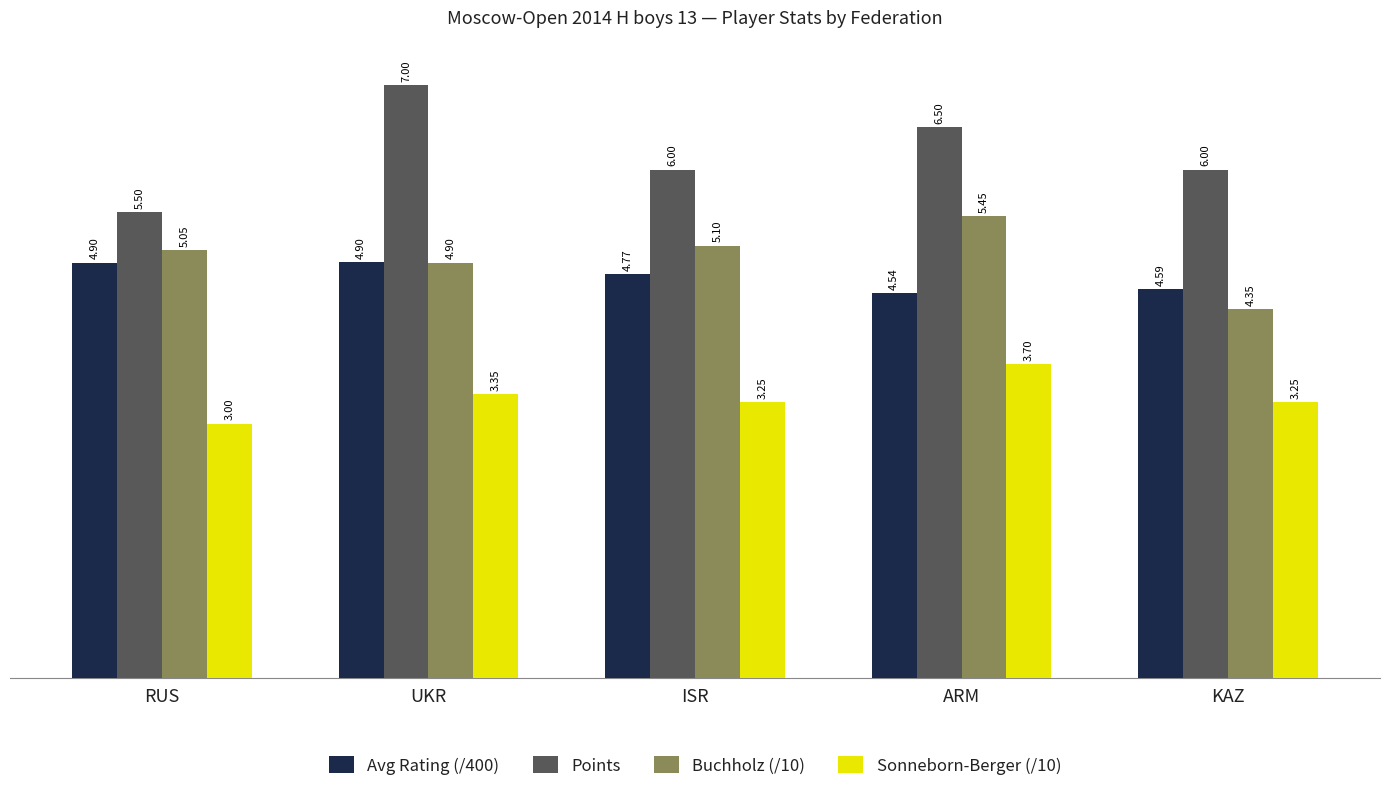

The value of Points at UKR is 2.4. True or false?

False